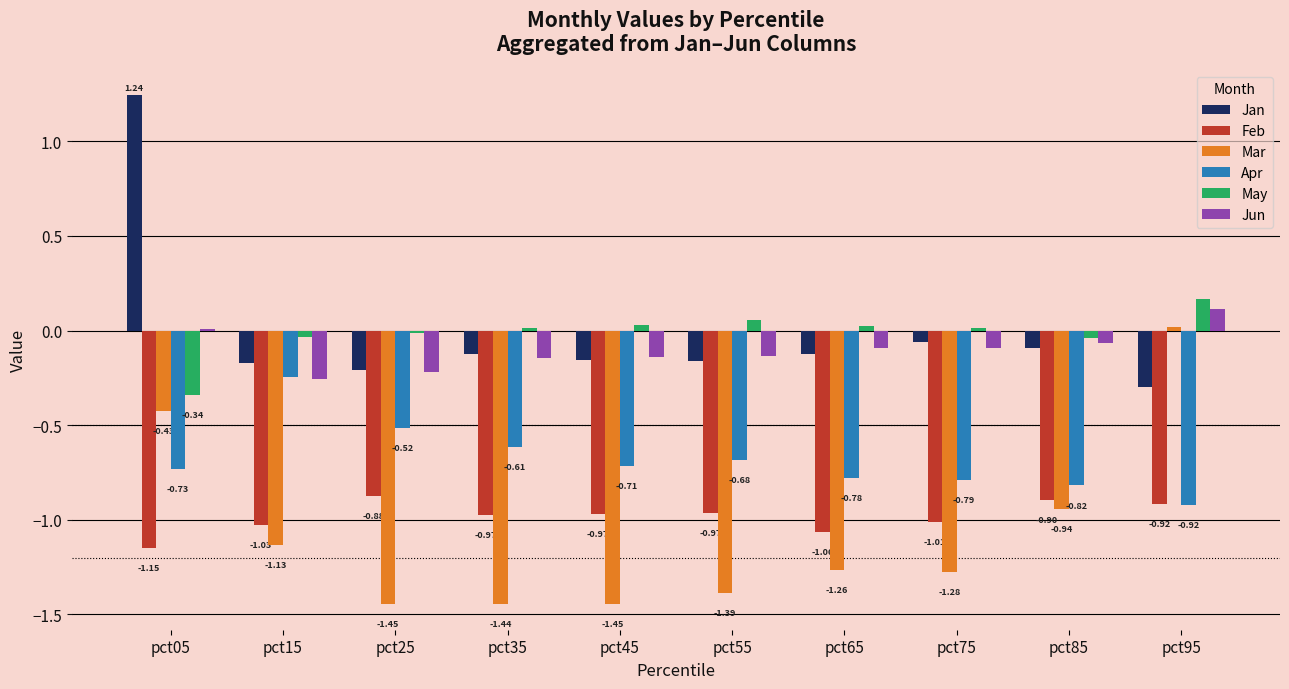

What is the sum of the Jan values at pct35 and pct05?

1.1